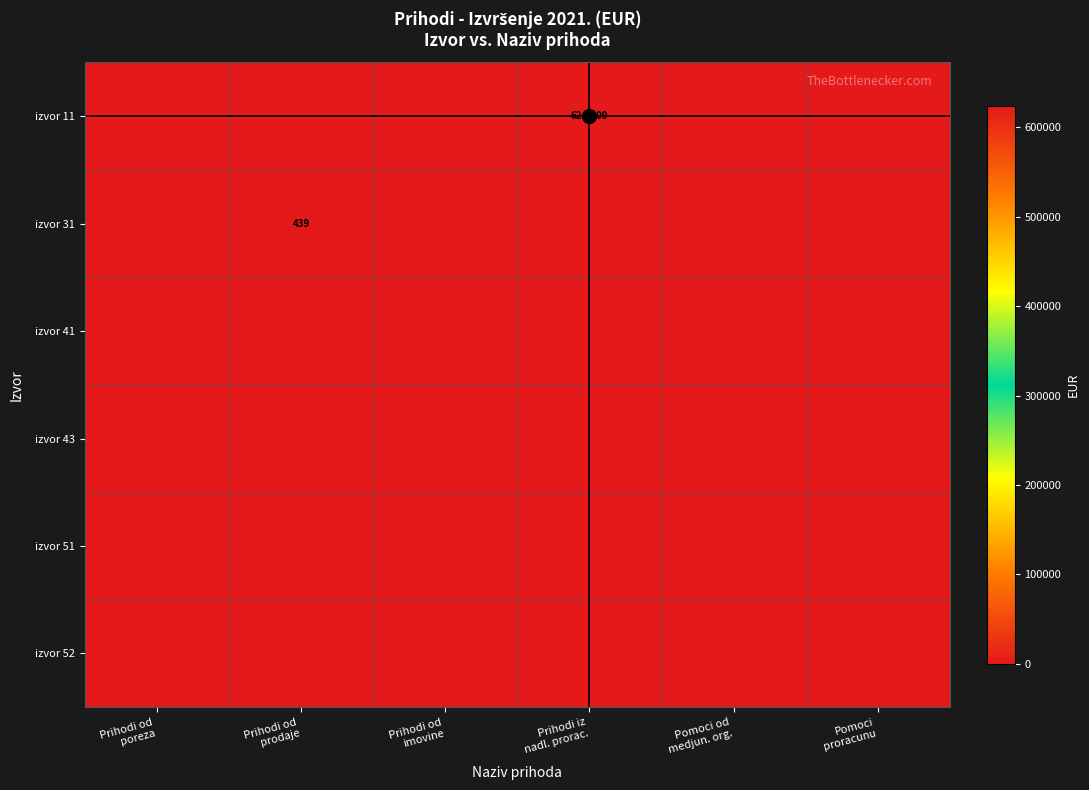

How many series are shown in this chart?

6